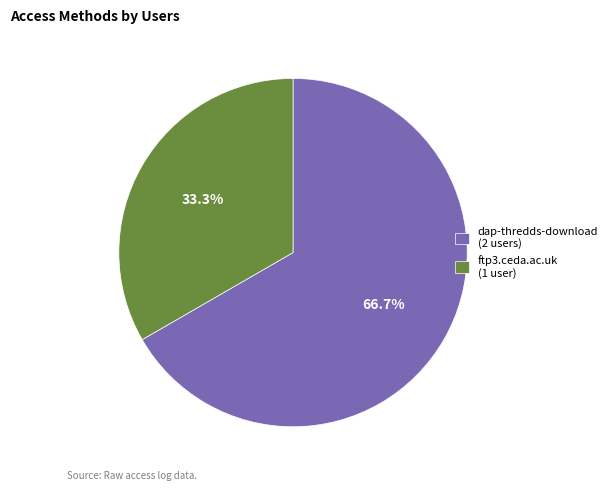

To the nearest percent, what percentage of the pie is ftp3.ceda.ac.uk?

33%